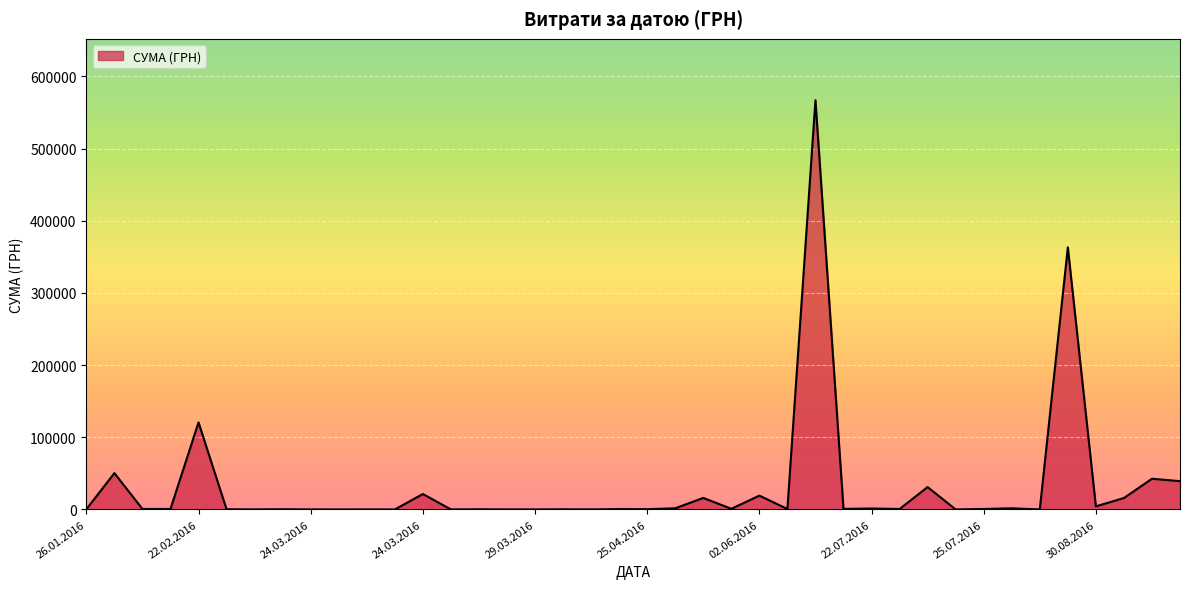

What is the greatest value displayed?

567022.9